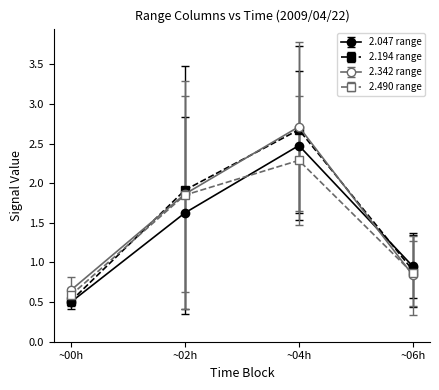

At which category does 2.342 range reach its first local peak?

~04h